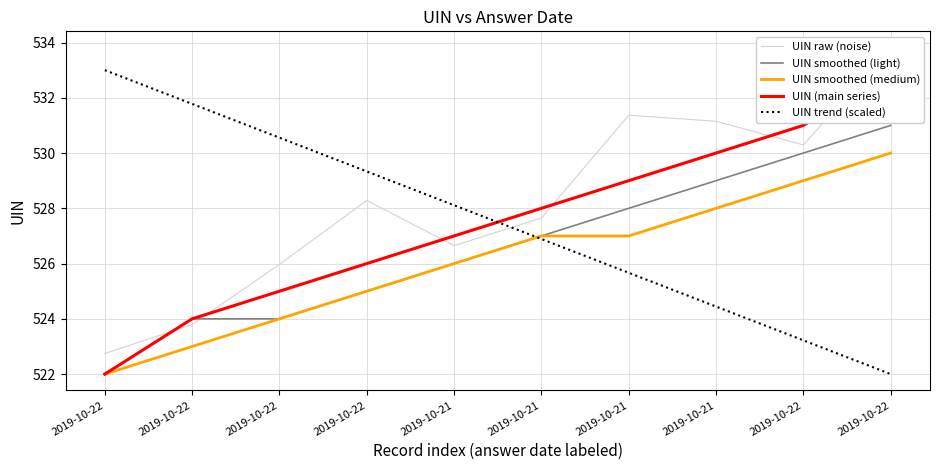

List the series in order of their peak value, lowest first.

UIN smoothed (medium), UIN smoothed (light), UIN (main series), UIN trend (scaled), UIN raw (noise)